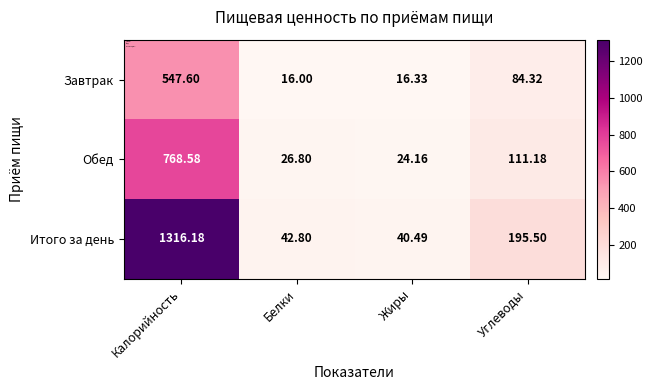

Rank the series by their average value, from lowest to highest.

Завтрак, Обед, Итого за день